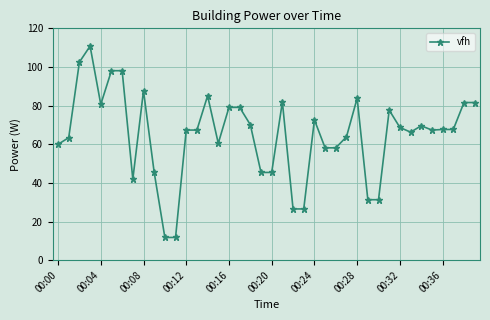

What is the minimum value shown in the chart?

11.8